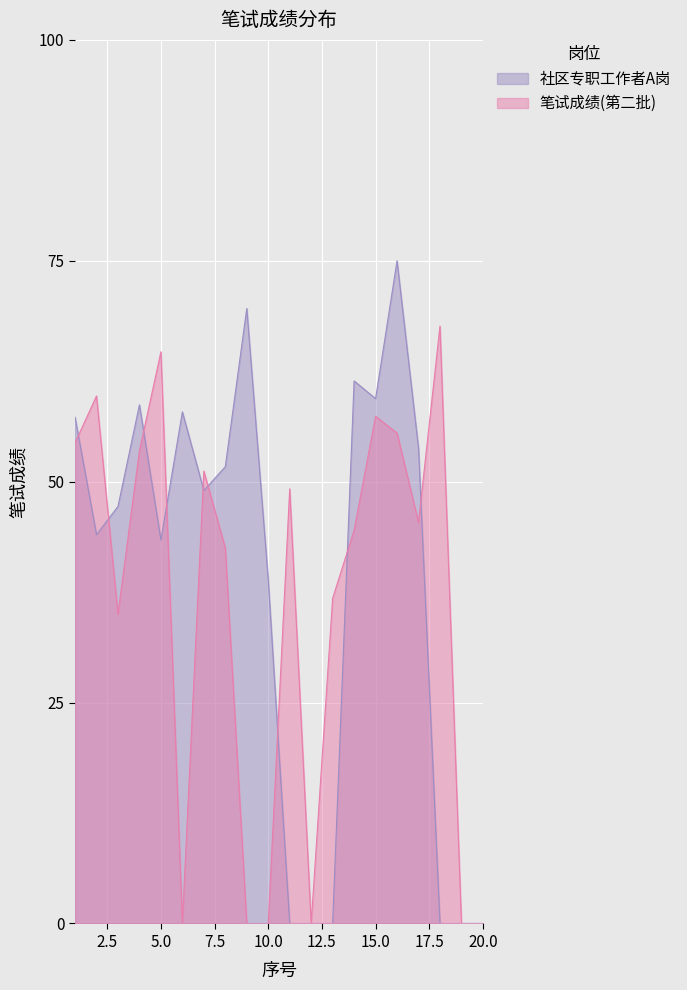

What are all the series names shown in the legend?

社区专职工作者A岗, 笔试成绩(第二批)